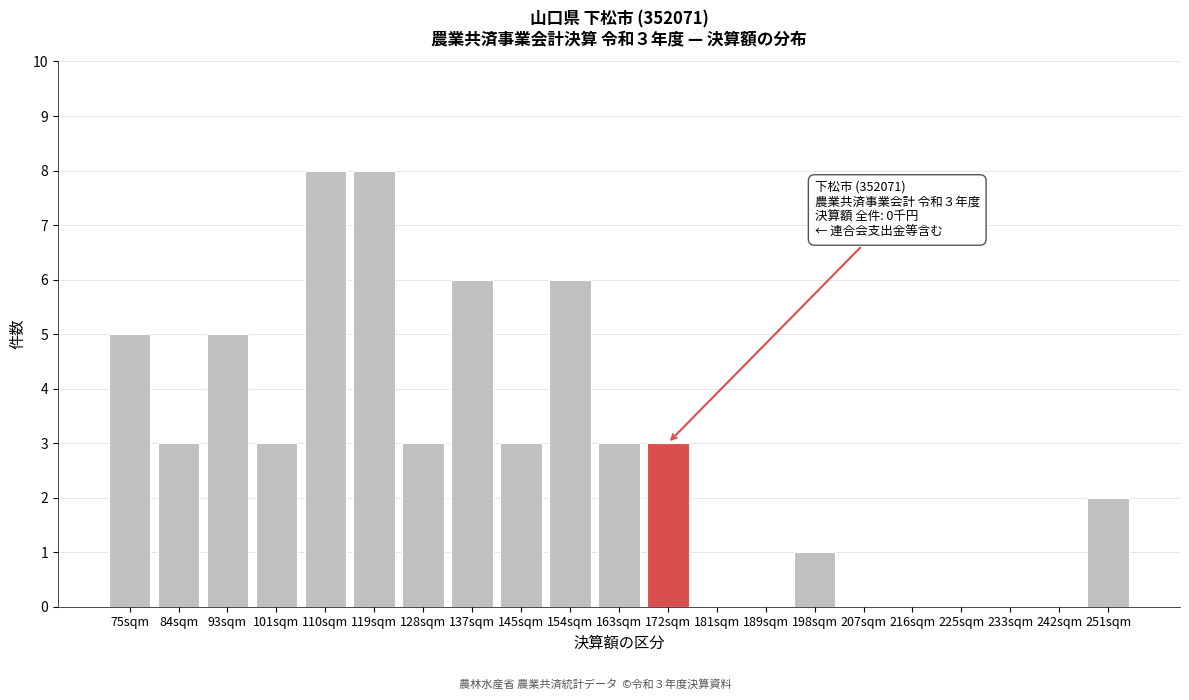

Reading left to right, what are all the values shown in this chart?

75sqm=5	84sqm=3	93sqm=5	101sqm=3	110sqm=8	119sqm=8	128sqm=3	137sqm=6	145sqm=3	154sqm=6	163sqm=3	172sqm=3	181sqm=0	189sqm=0	198sqm=1	207sqm=0	216sqm=0	225sqm=0	233sqm=0	242sqm=0	251sqm=2